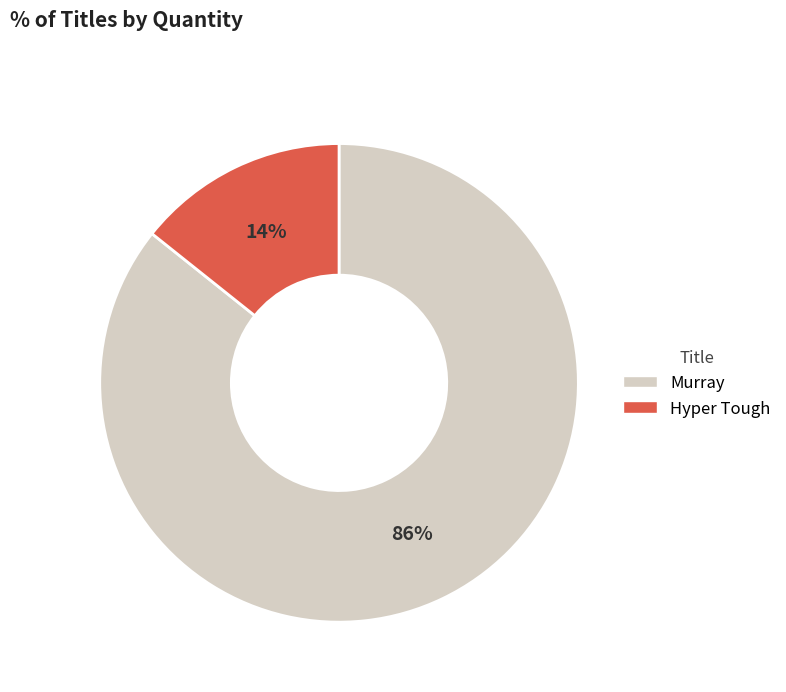

To the nearest percent, what is the combined percentage of Murray and Hyper Tough?

100%